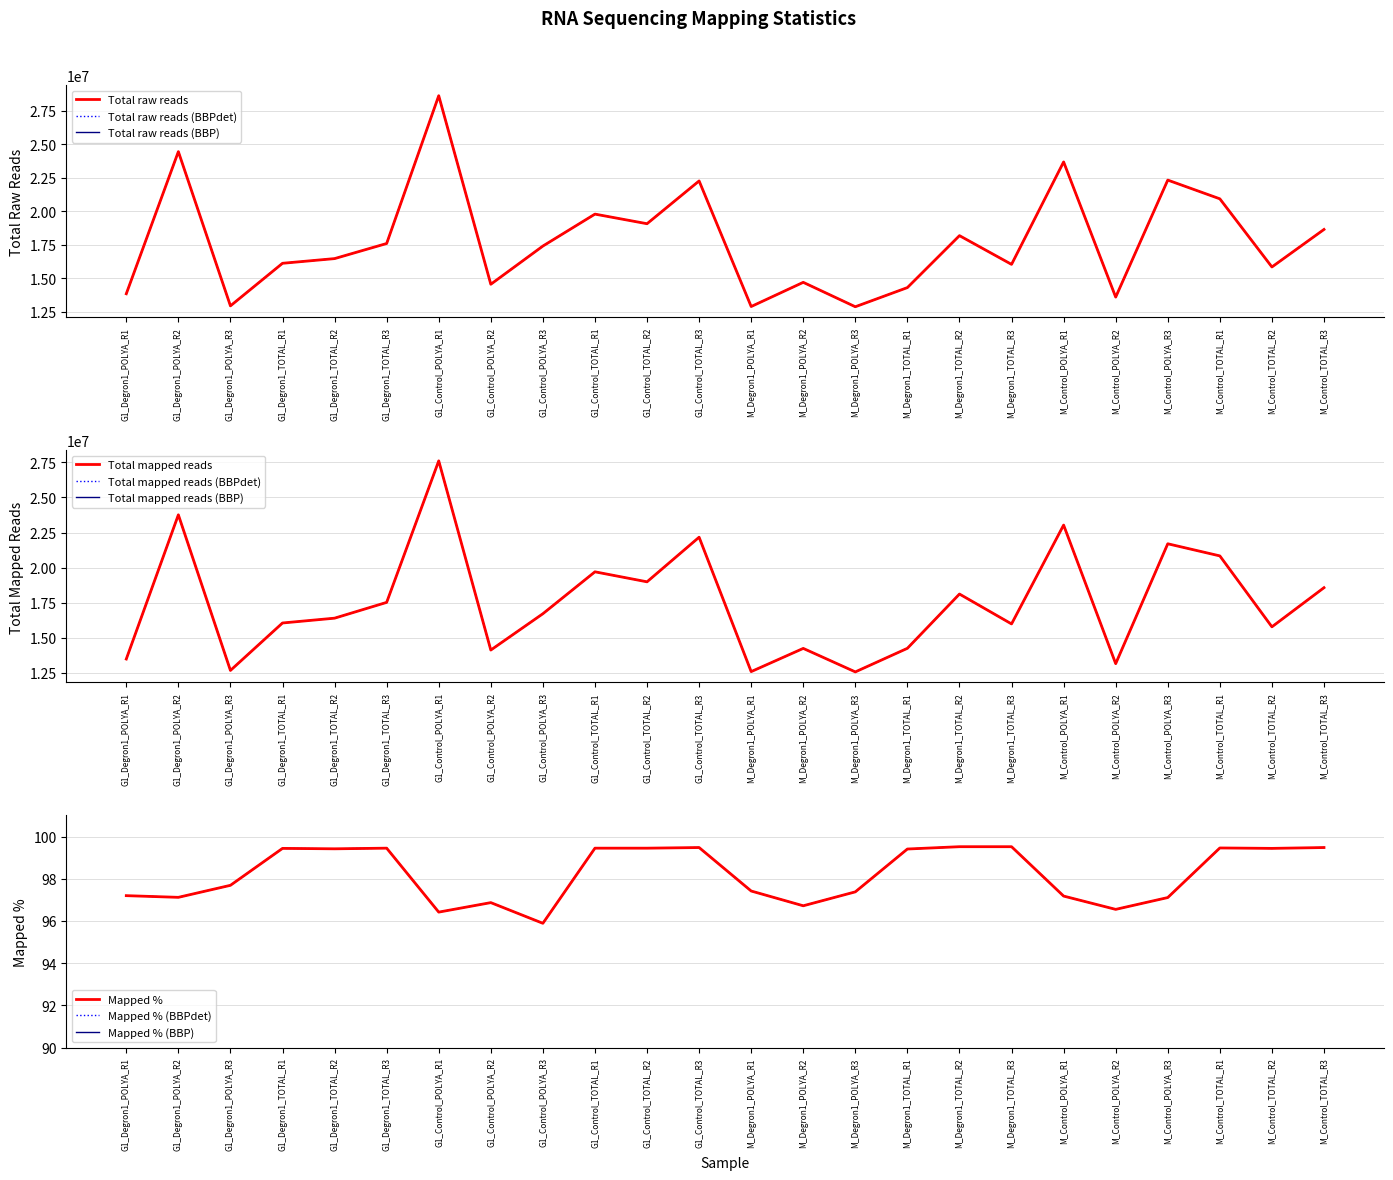

Rank the series by their maximum value, from highest to lowest.

Total raw reads, Total mapped reads, Mapped %